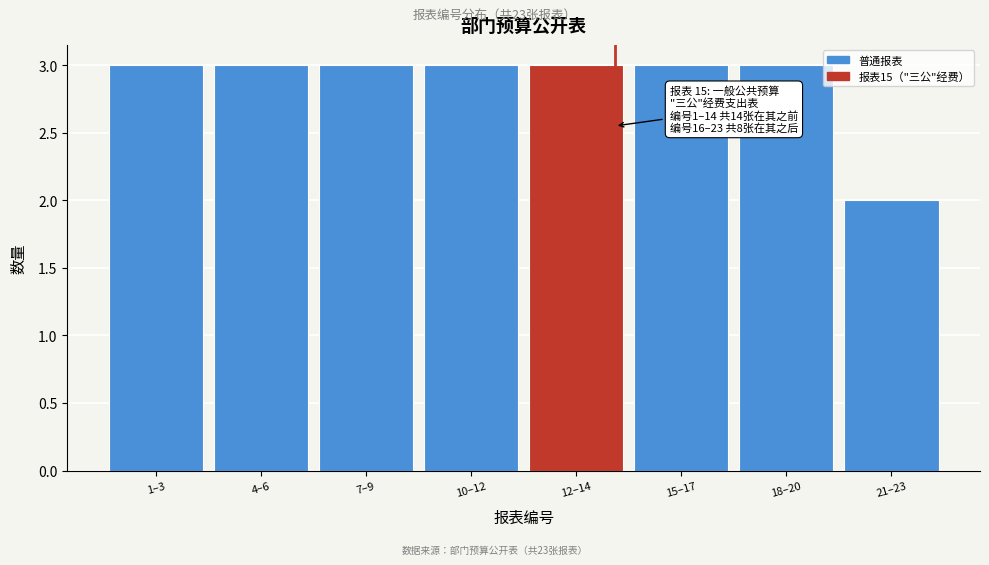

Reading left to right, list all the values displayed in this chart.

3	3	3	3	3	3	3	2